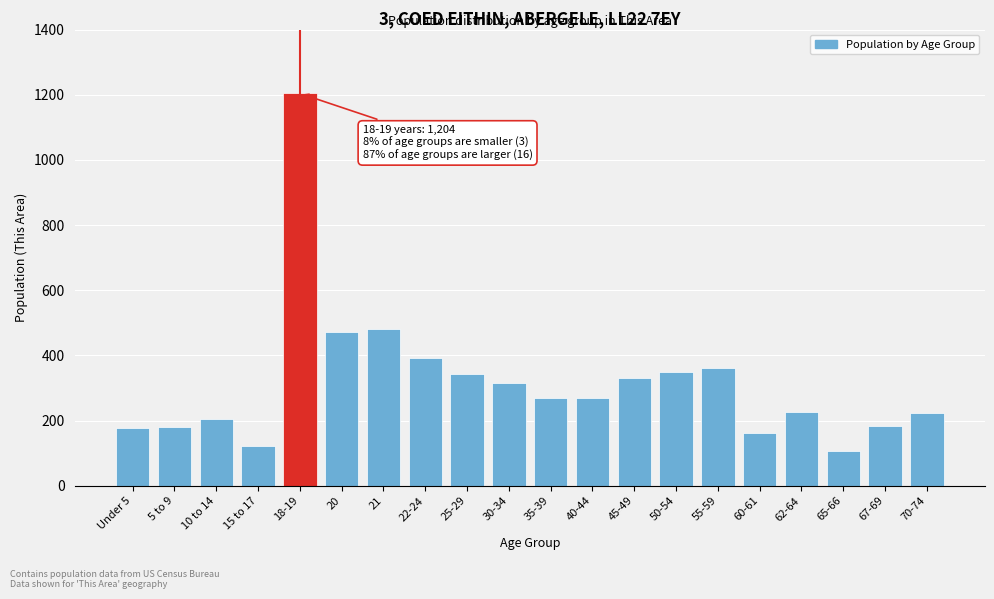

What is the difference between the second highest and minimum values?

374